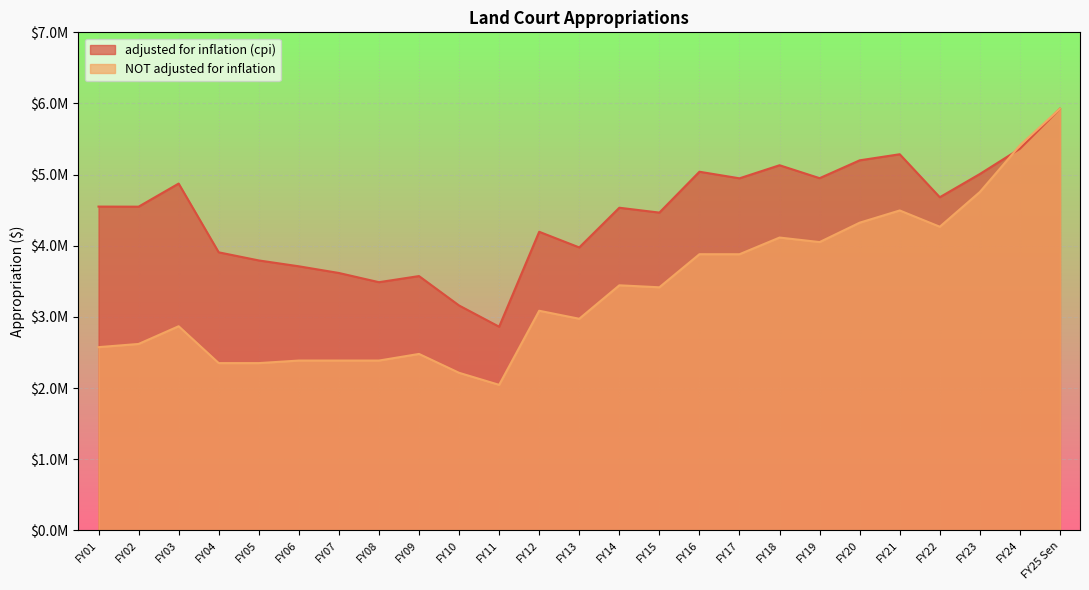

What is the spread (max minus min) of values at FY16?

1159248